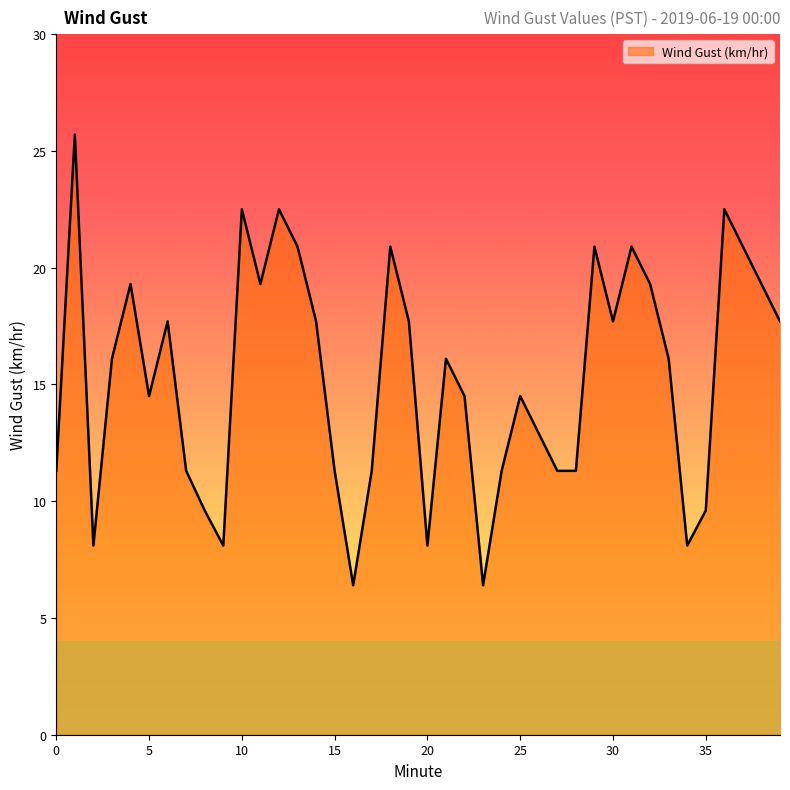

What is the greatest value displayed?

25.7